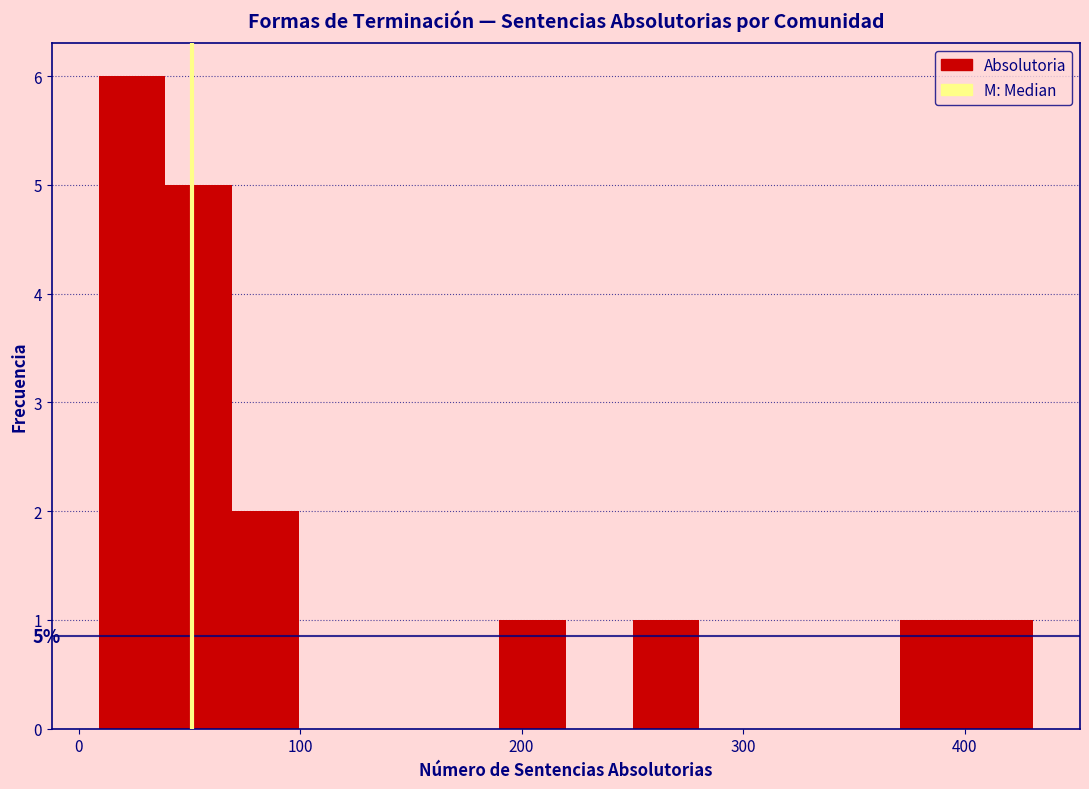

Read against the x-axis, roughly where is the centre of the tallest bar?

20